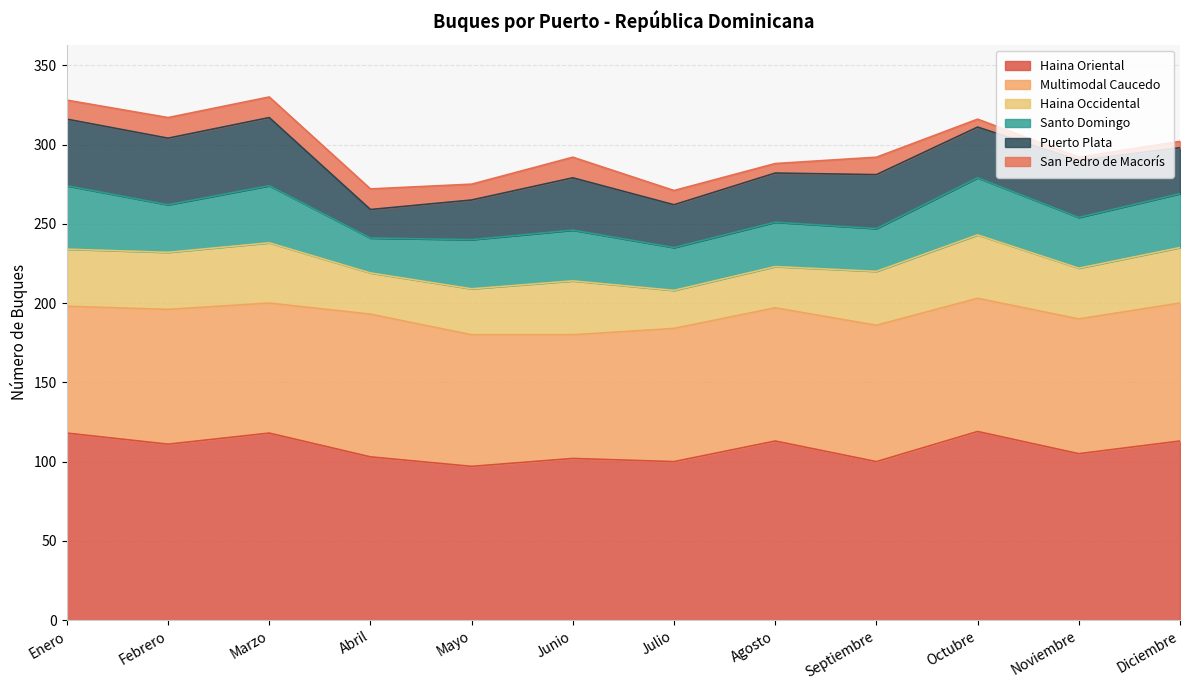

What is the minimum value for Haina Occidental?

24